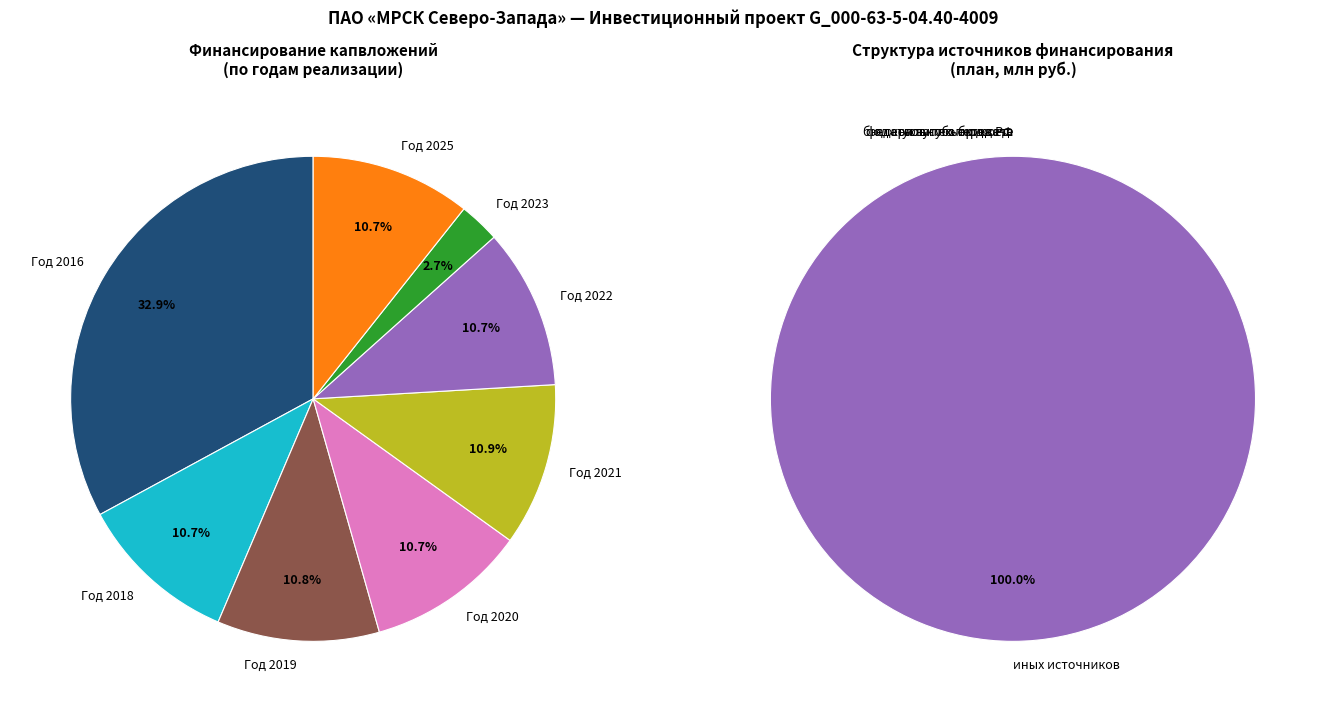

What is the smallest slice in the pie chart?

Год 2023